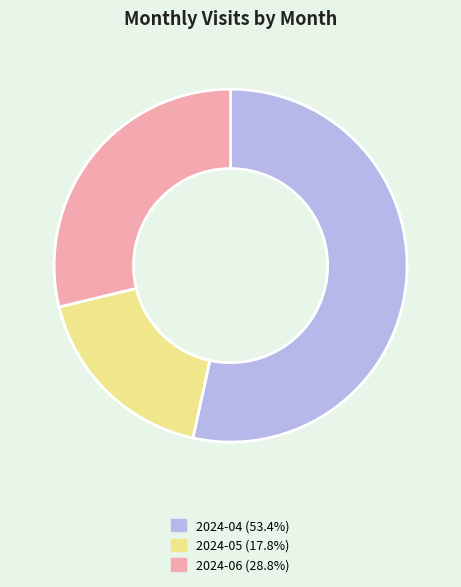

Which slice represents more than half of the pie?

2024-04